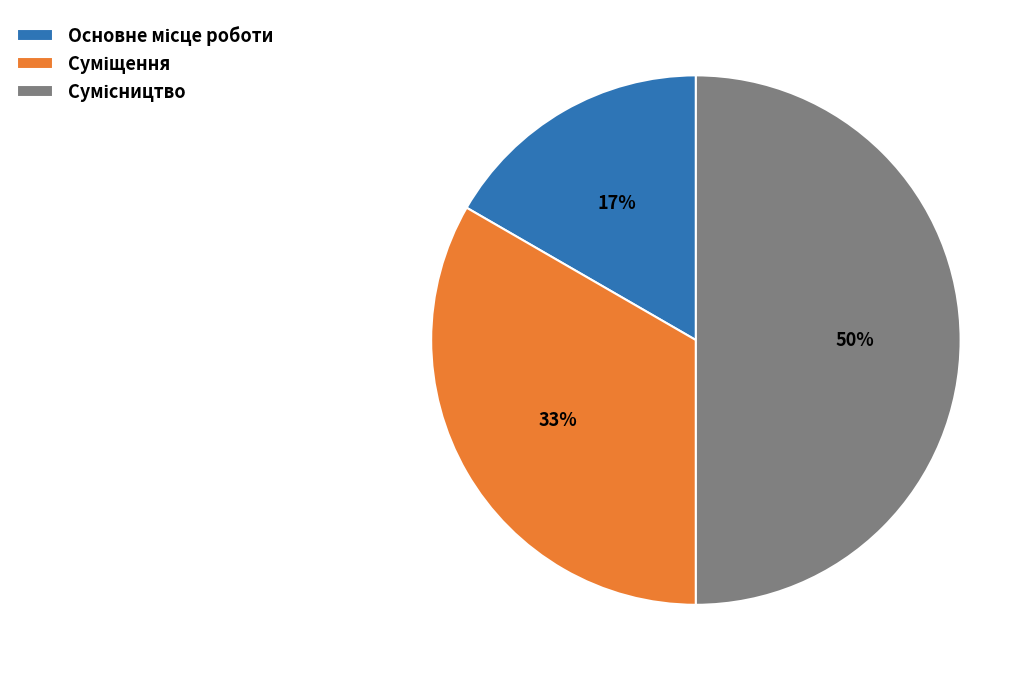

To the nearest percent, what is the difference between the largest and smallest slice percentages?

33%